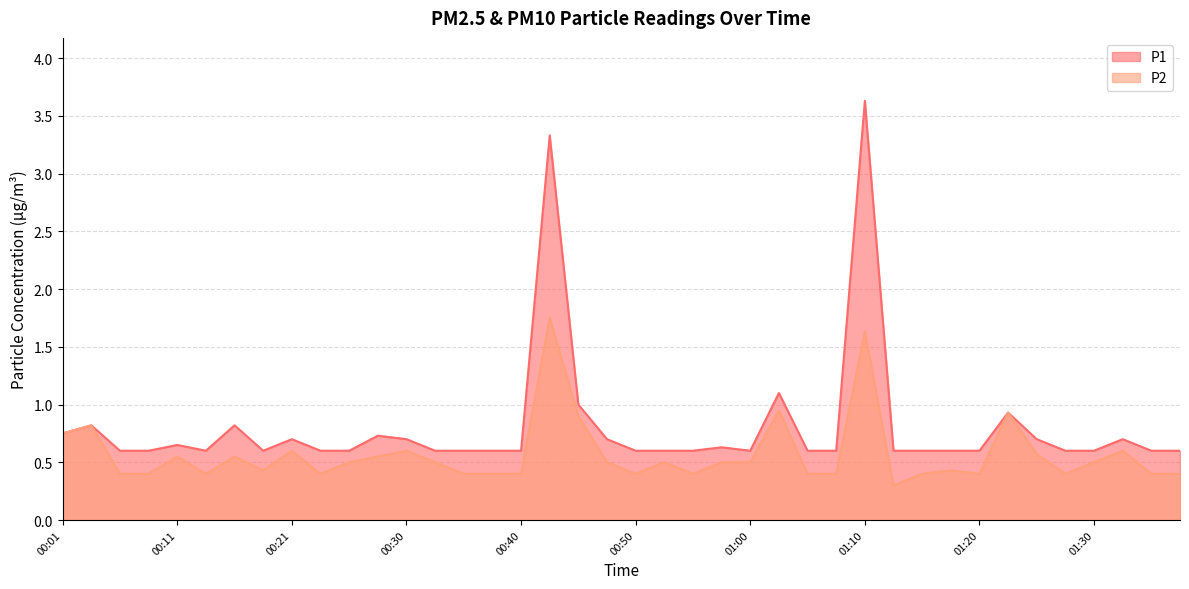

At which category does the chart reach its peak across all series?

01:10